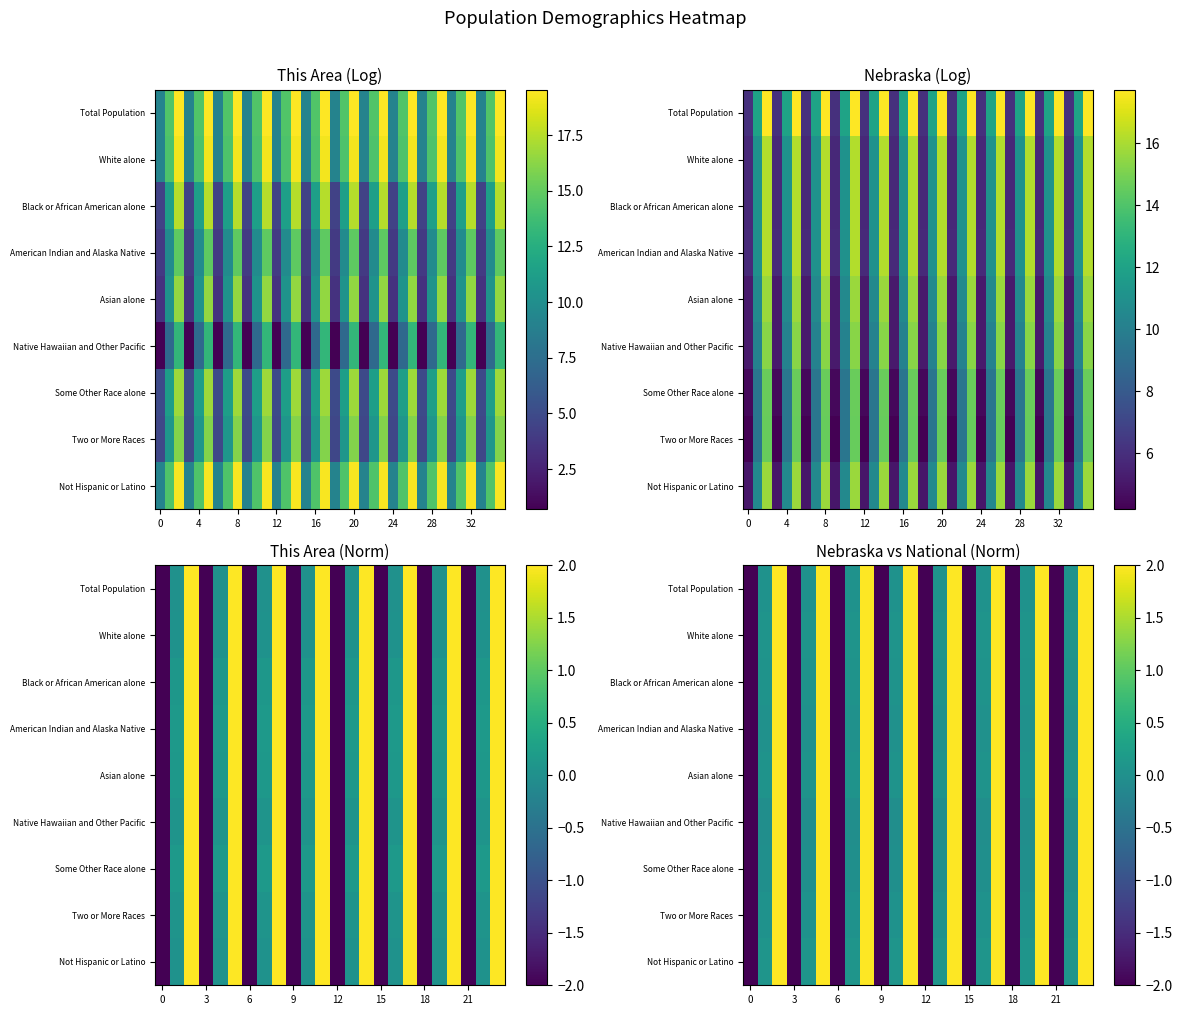

What is the spread (max minus min) of values at 4?

0.1